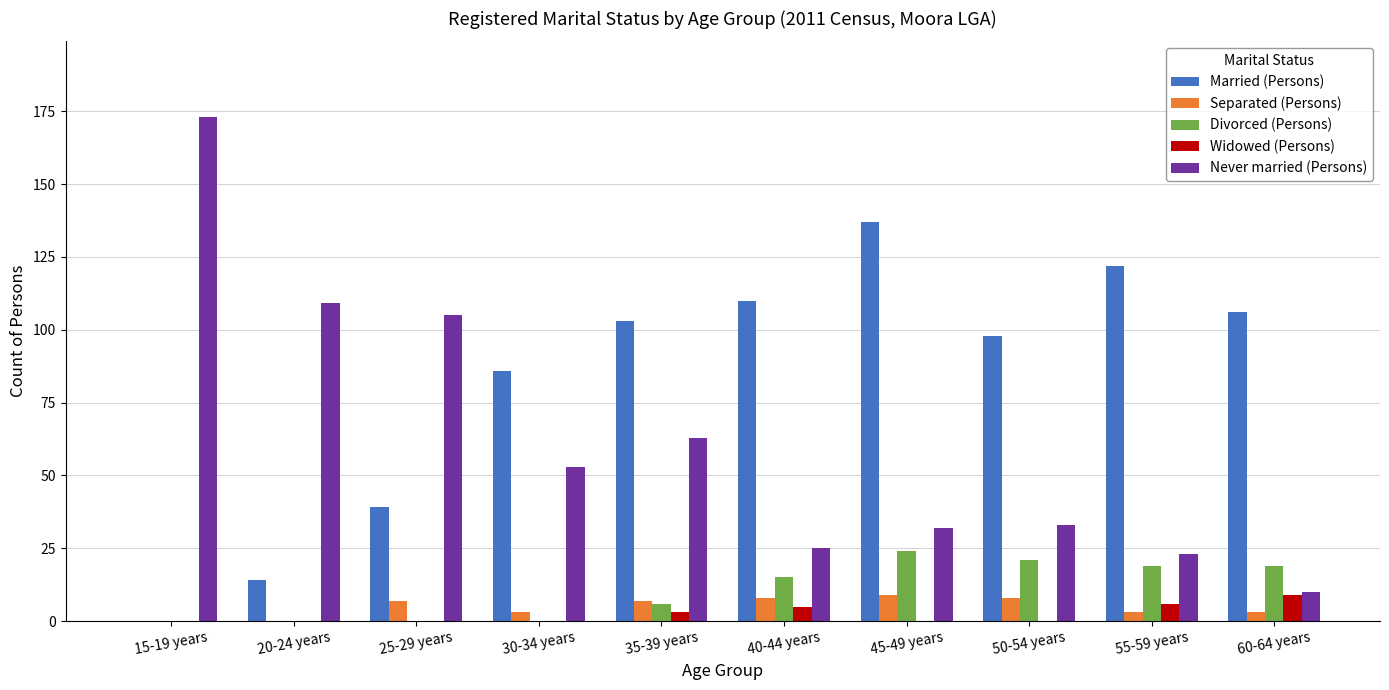

Is the value of Married (Persons) at 30-34 years greater than the value of Never married (Persons) at 60-64 years?

Yes